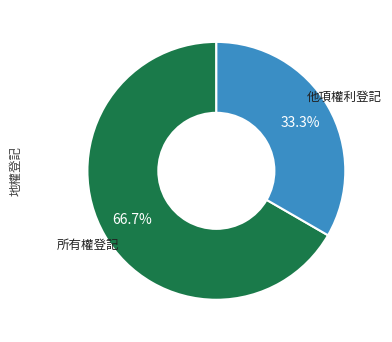

Combined, do 所有權登記 and 他項權利登記 account for over 50%?

Yes